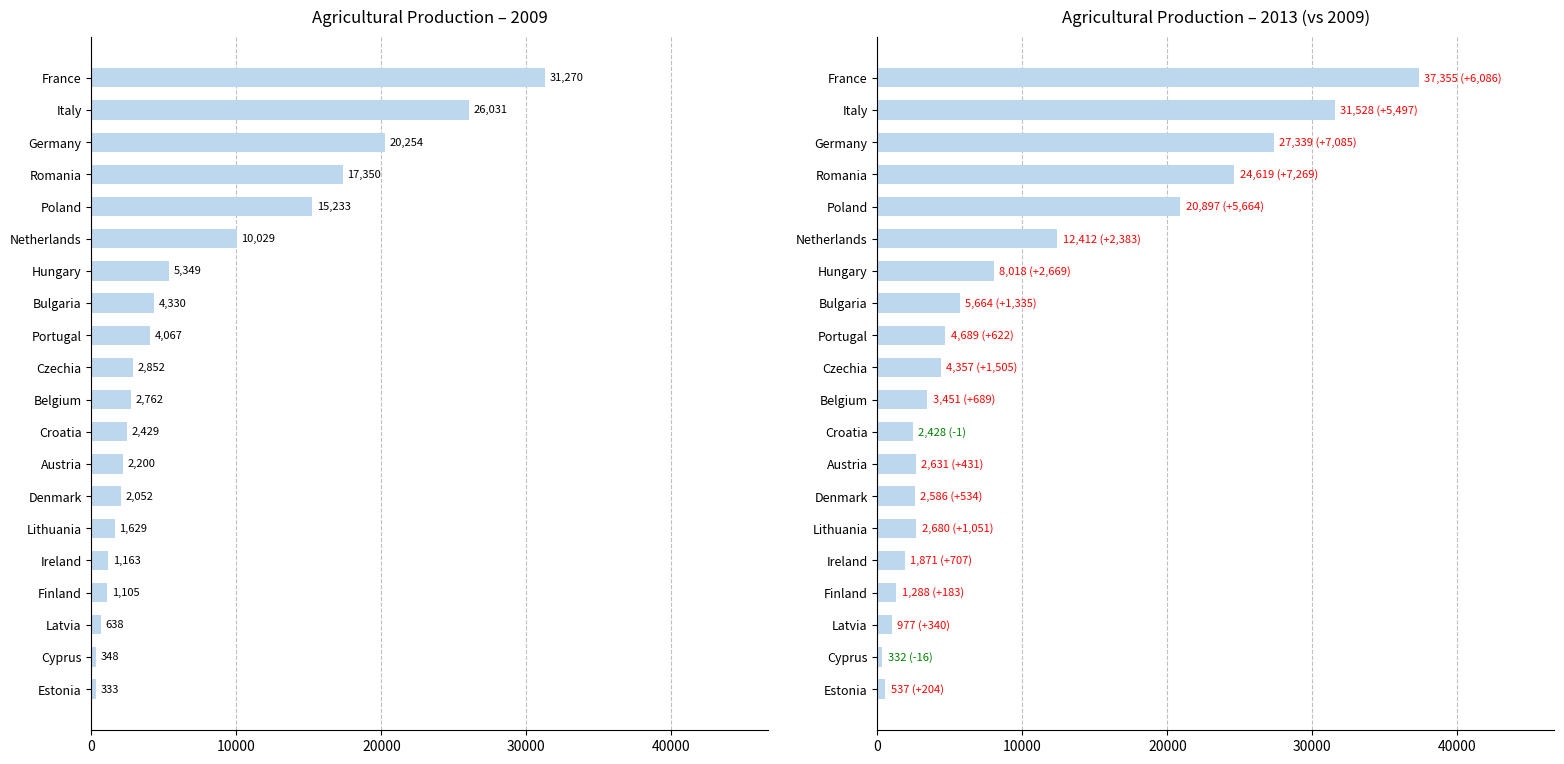

Count the number of categories in the chart.

20